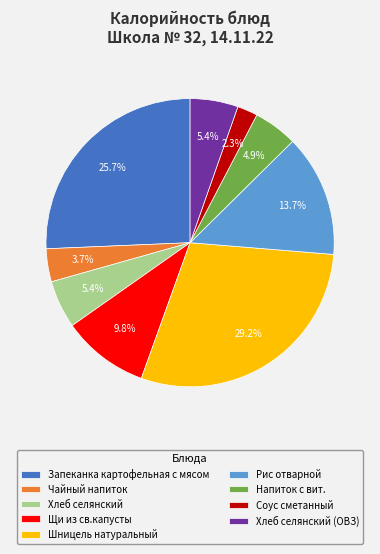

To the nearest percent, what is the combined percentage of Напиток с вит. and Рис отварной?

19%